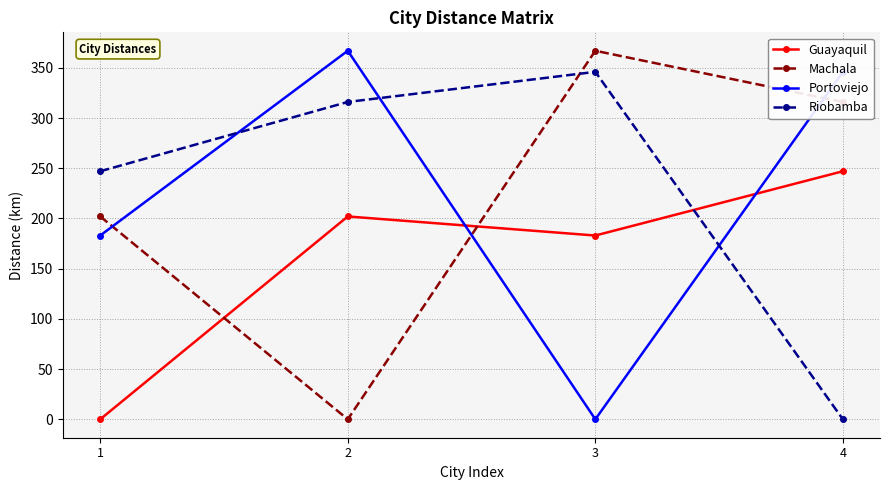

What is the difference between the Guayaquil values at 3 and 4?

64